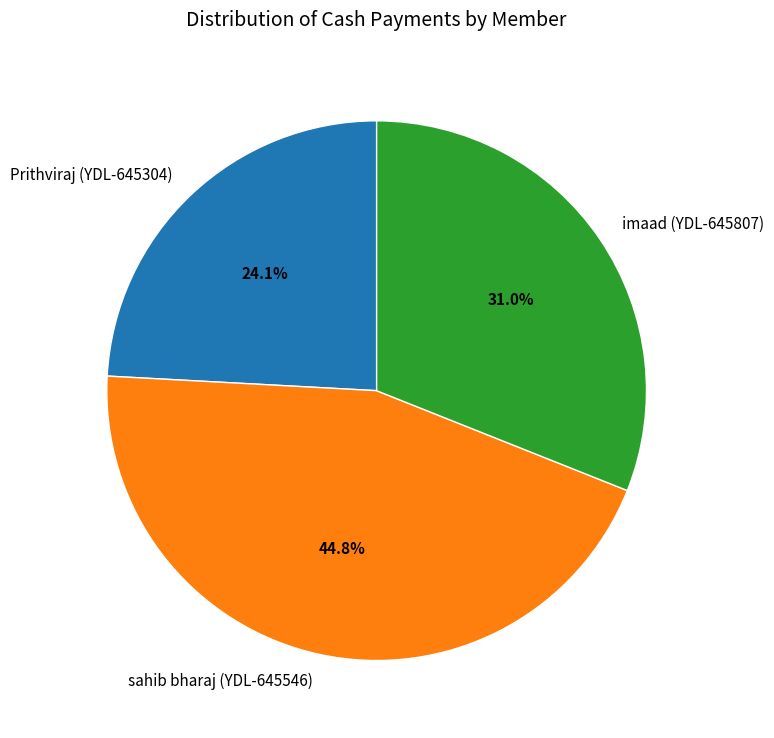

Which has a higher value, Prithviraj (YDL-645304) or imaad (YDL-645807)?

imaad (YDL-645807)